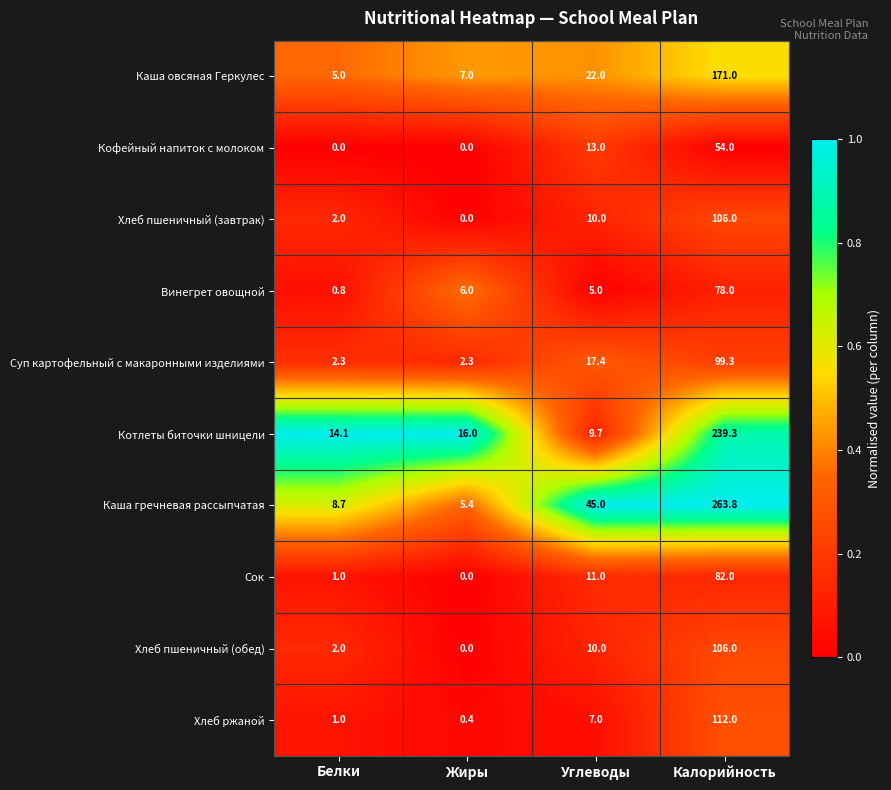

Which series has the largest range (max minus min)?

Каша гречневая рассыпчатая